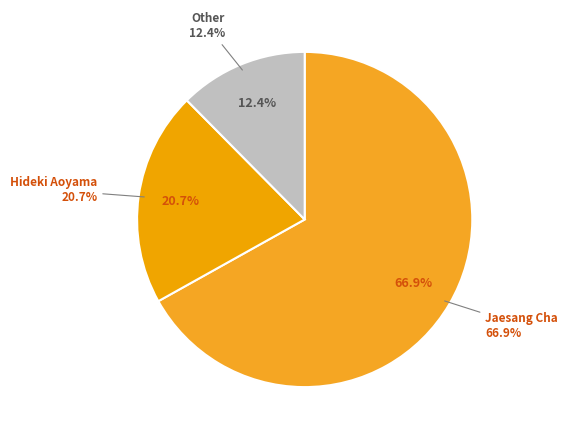

Combined, what portion of the pie is Hideki Aoyama and Jaesang Cha?

87.6%